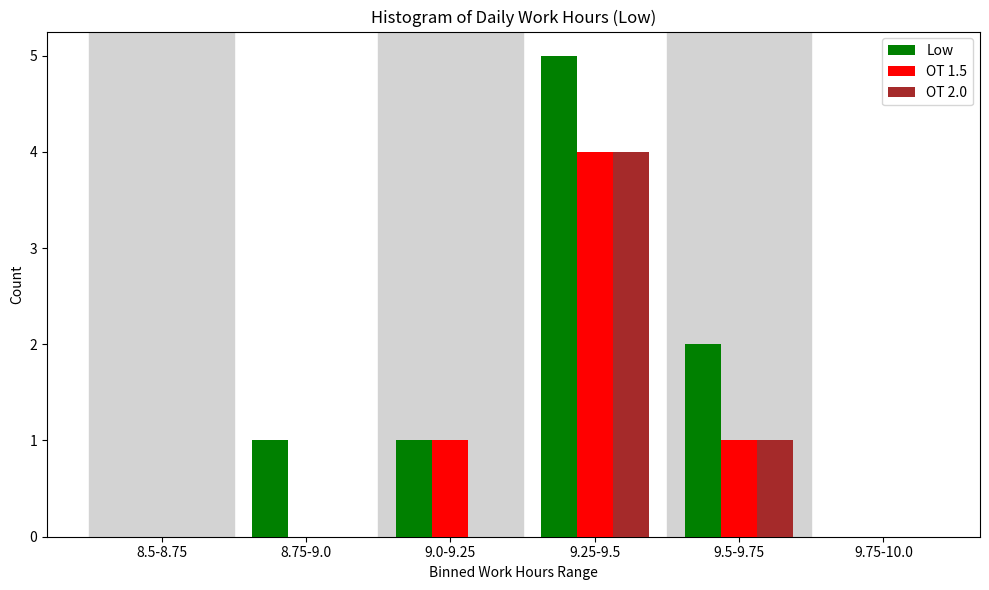

Reading left to right, what are all the values shown in this chart?

Low: 8.5-8.75=0	8.75-9.0=1	9.0-9.25=1	9.25-9.5=5	9.5-9.75=2	9.75-10.0=0
OT 1.5: 8.5-8.75=0	8.75-9.0=0	9.0-9.25=1	9.25-9.5=4	9.5-9.75=1	9.75-10.0=0
OT 2.0: 8.5-8.75=0	8.75-9.0=0	9.0-9.25=0	9.25-9.5=4	9.5-9.75=1	9.75-10.0=0